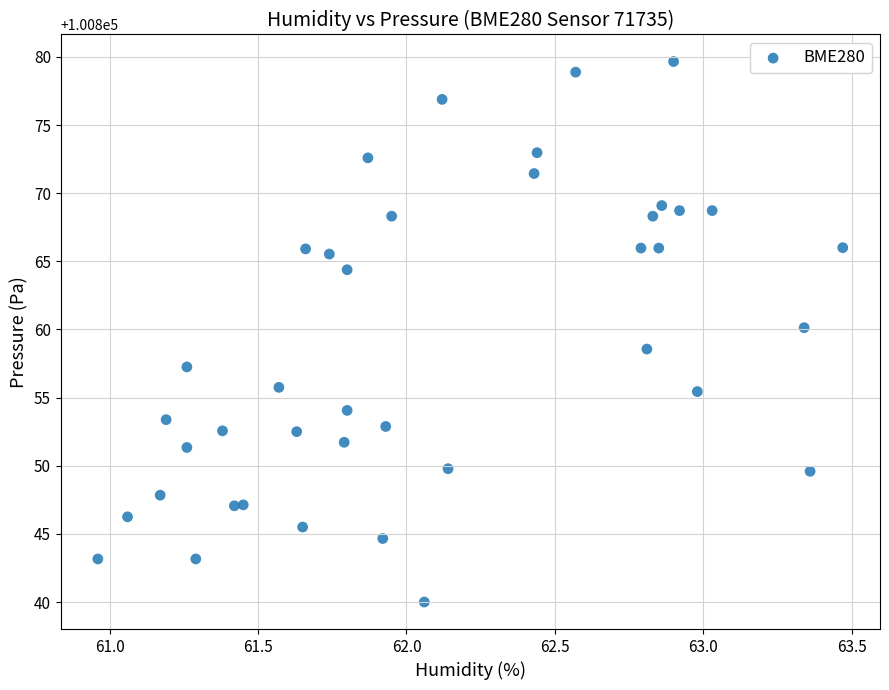

What is the range of Y values (max minus min)?

39.7